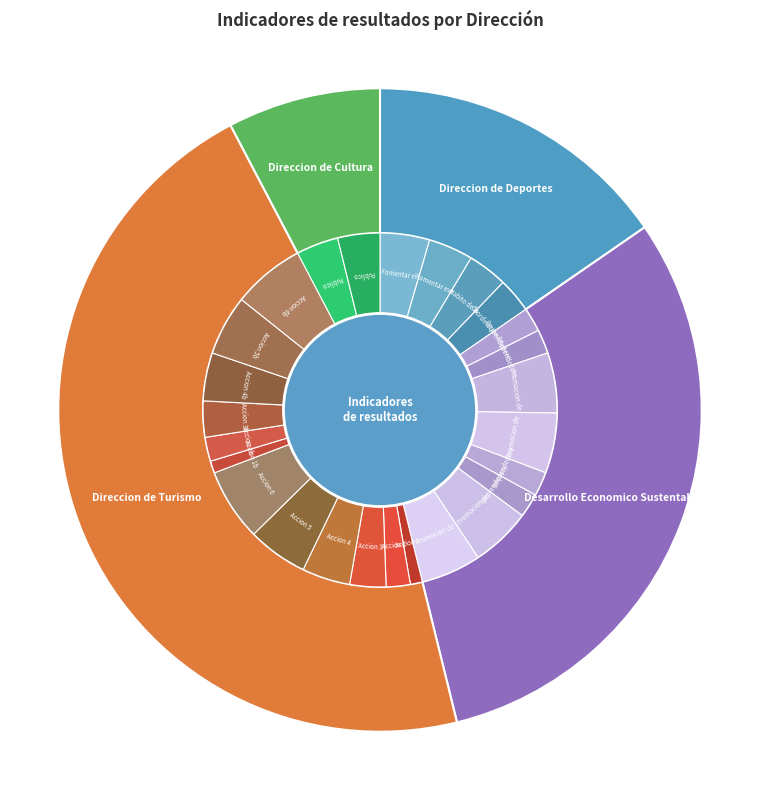

Is there any slice that represents more than half of the pie?

No